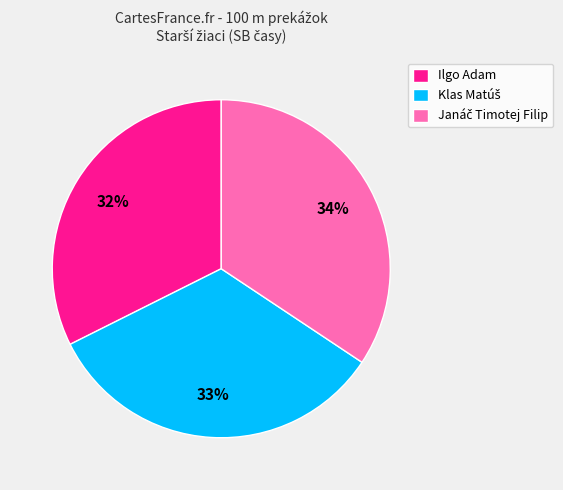

Is there a majority slice in this chart?

No